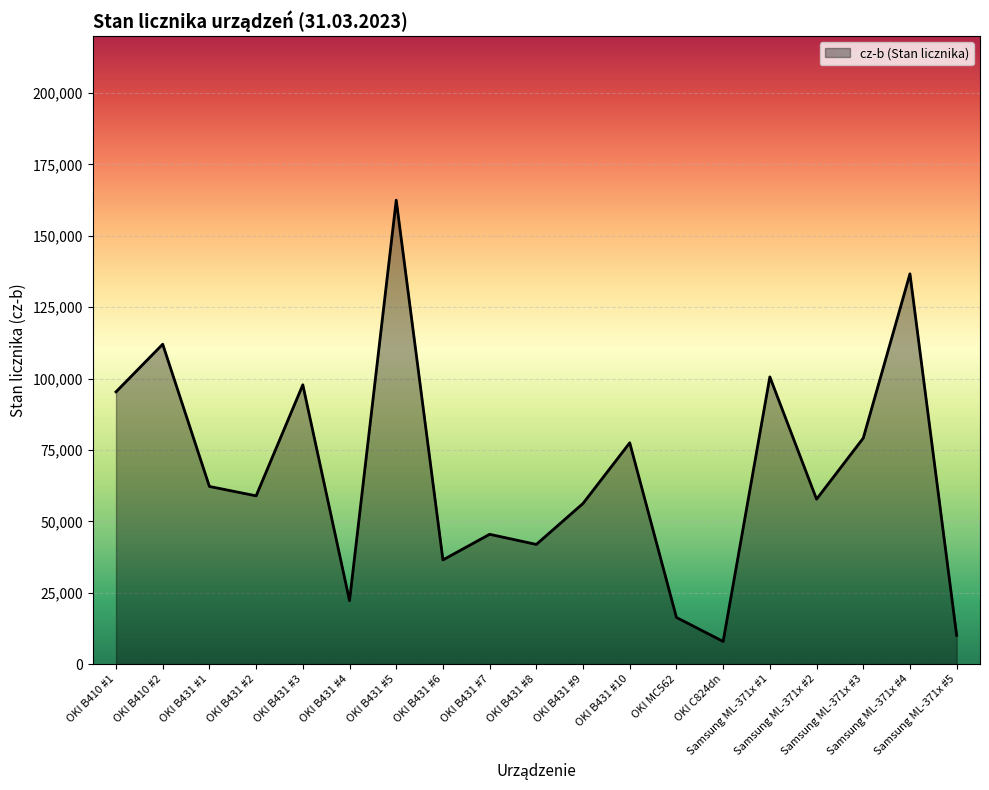

What is the smallest value displayed?

7939